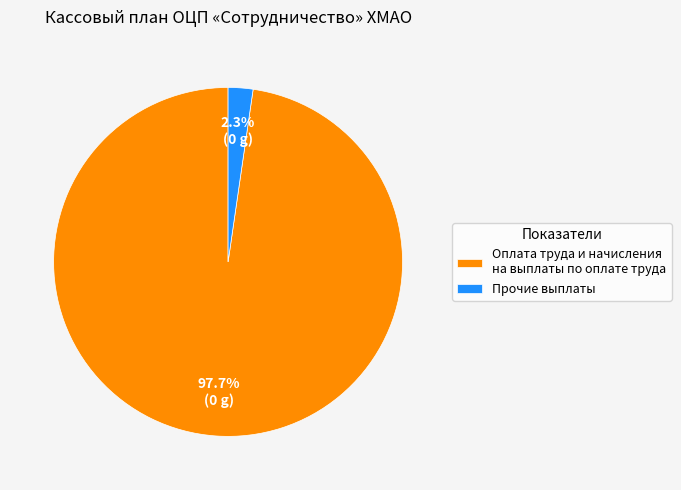

Between Оплата труда и начисления на выплаты по оплате труда and Прочие выплаты, which is larger?

Оплата труда и начисления на выплаты по оплате труда